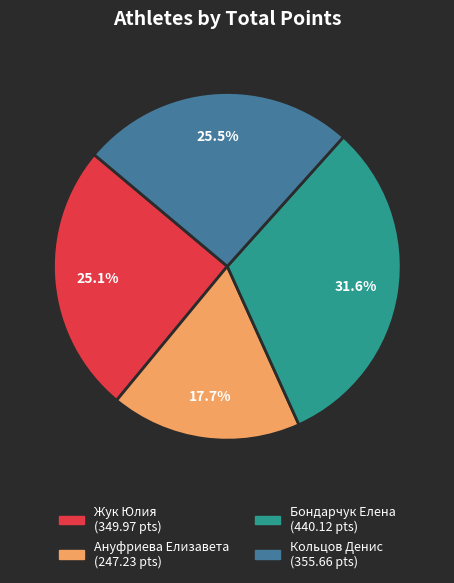

To the nearest percent, what portion does Бондарчук Елена represent?

32%